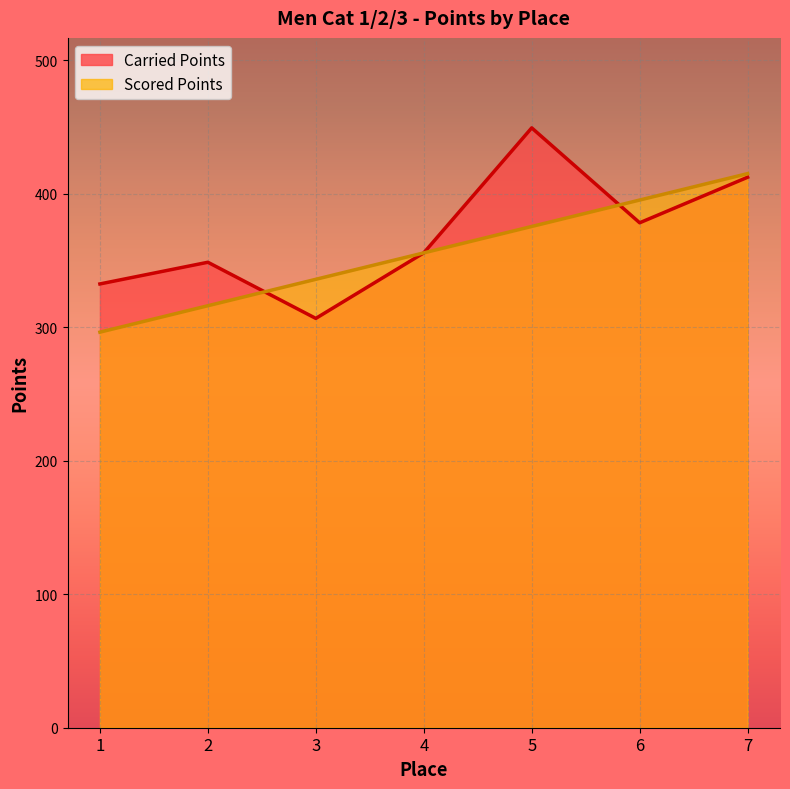

What is the value of the Scored Points point at the 6th from the left?

395.3